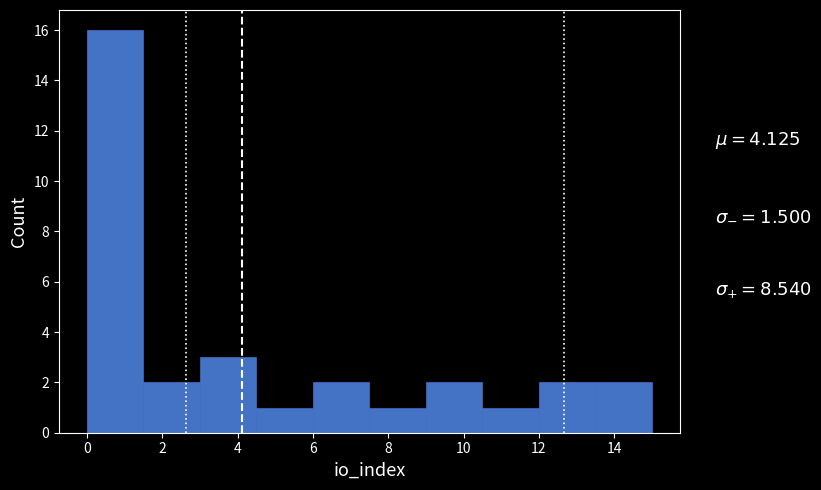

Which range on the x-axis has the tallest bar?

0.0 to 1.5